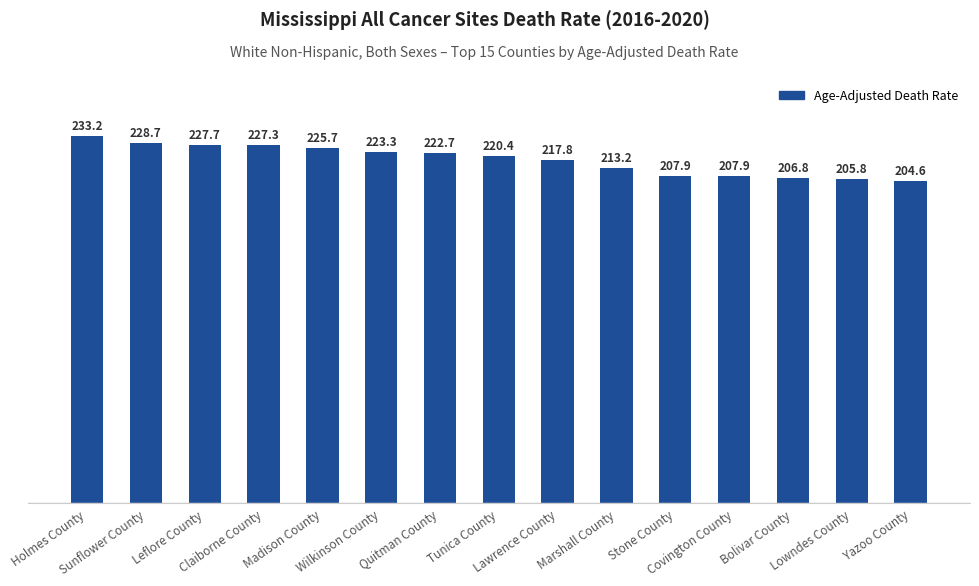

Reading left to right, transcribe all the data shown in this chart.

233.2	228.7	227.7	227.3	225.7	223.3	222.7	220.4	217.8	213.2	207.9	207.9	206.8	205.8	204.6